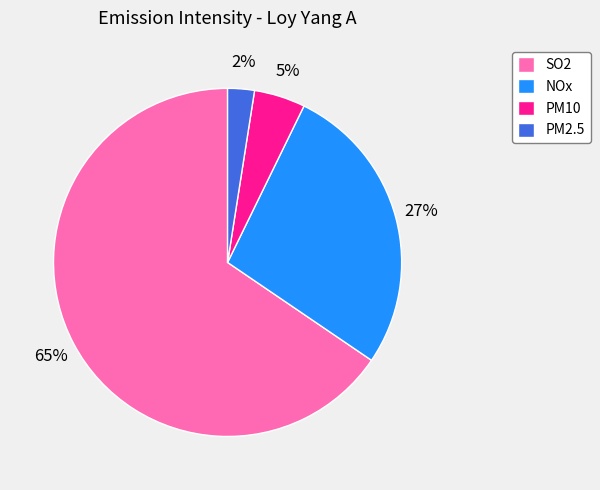

To the nearest percent, what percentage of the pie is PM10?

5%